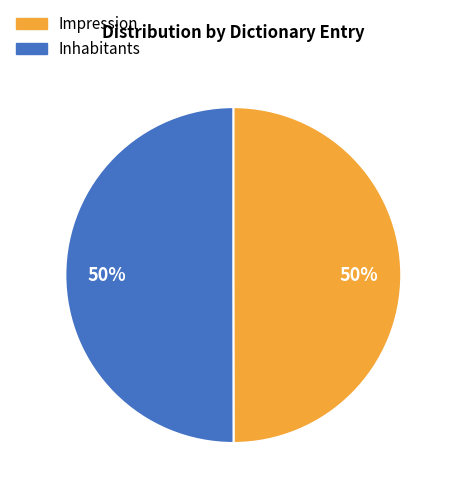

Is the sum of Impression and Inhabitants greater than half?

Yes